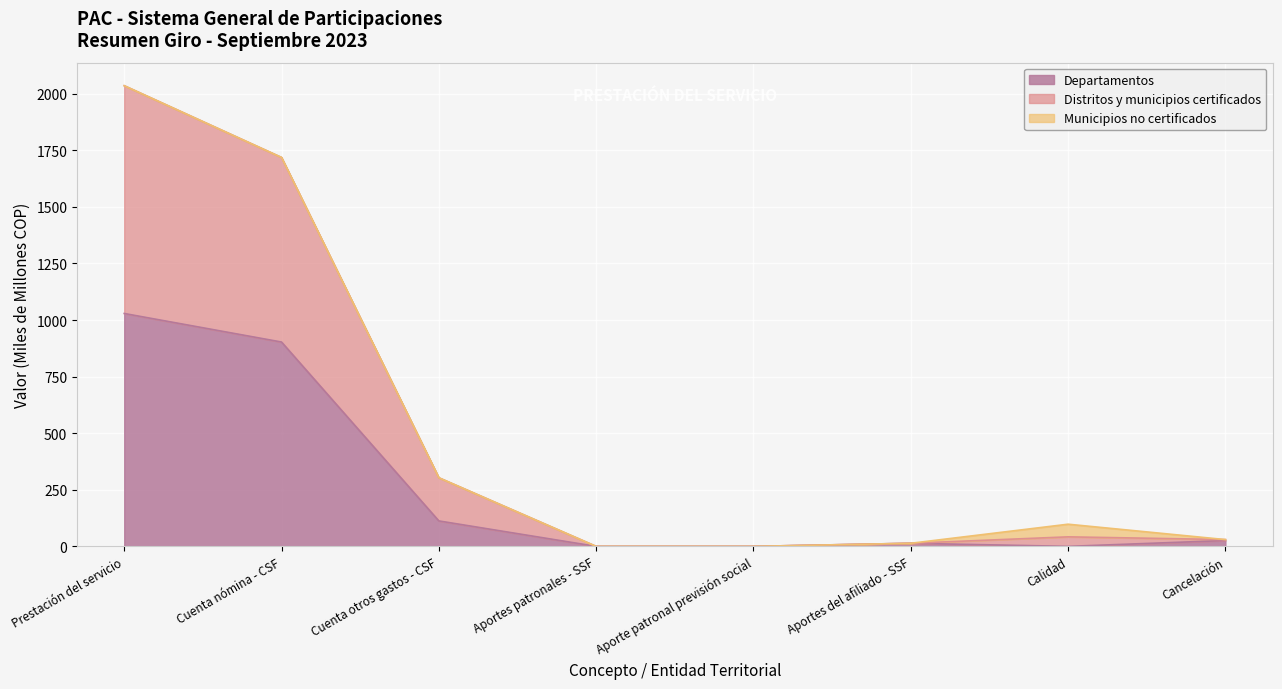

What is the highest value of the Departamentos series?

1028.8